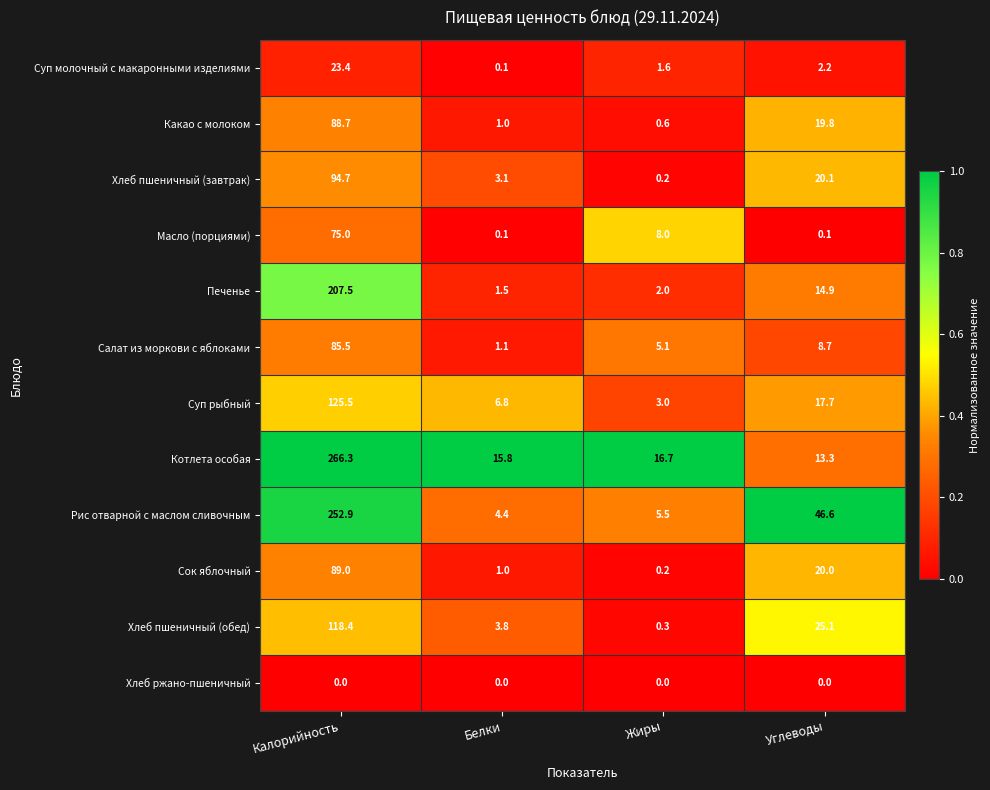

What is the spread (max minus min) of values at Калорийность?

266.3